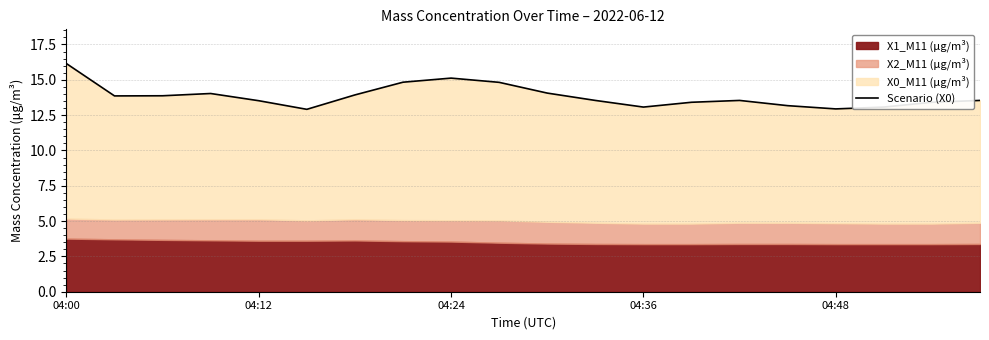

What is the value of the 14th point from the left?

13.4